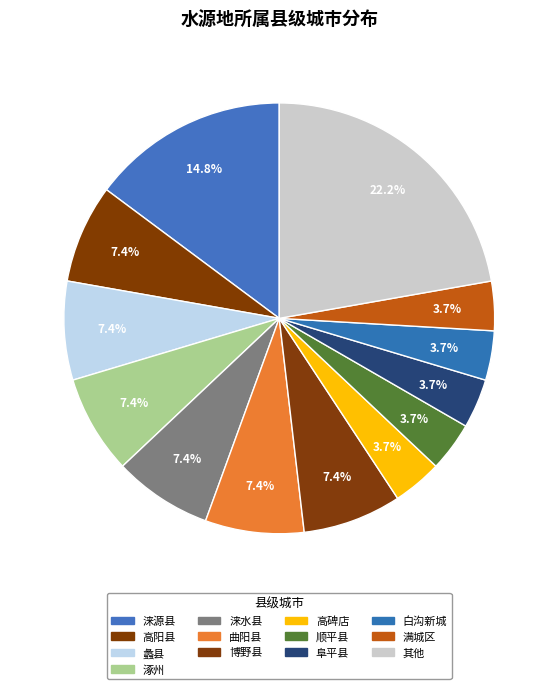

Which slice is the largest?

其他